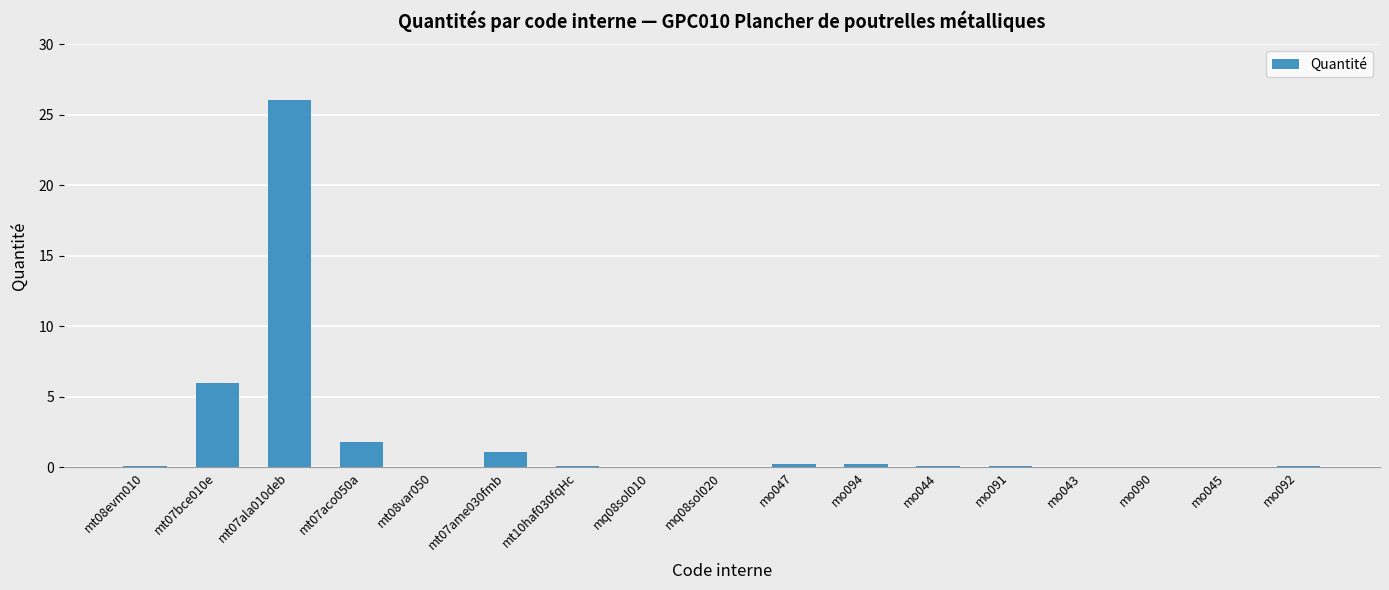

Which category has the highest value across all series?

mt07ala010deb